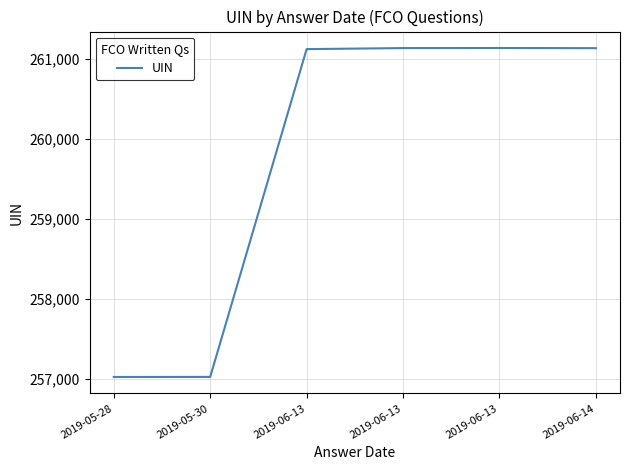

Reading left to right, extract all data points from this chart.

2019-05-28=257019	2019-05-30=257020	2019-06-13=261126	2019-06-13=261139	2019-06-13=261140	2019-06-14=261138